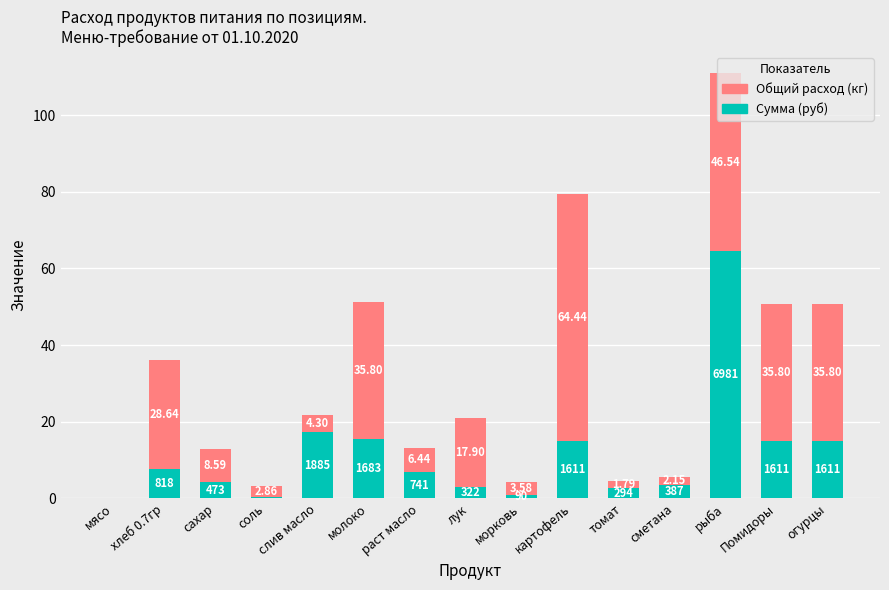

At which category is the sum across all series the highest?

рыба